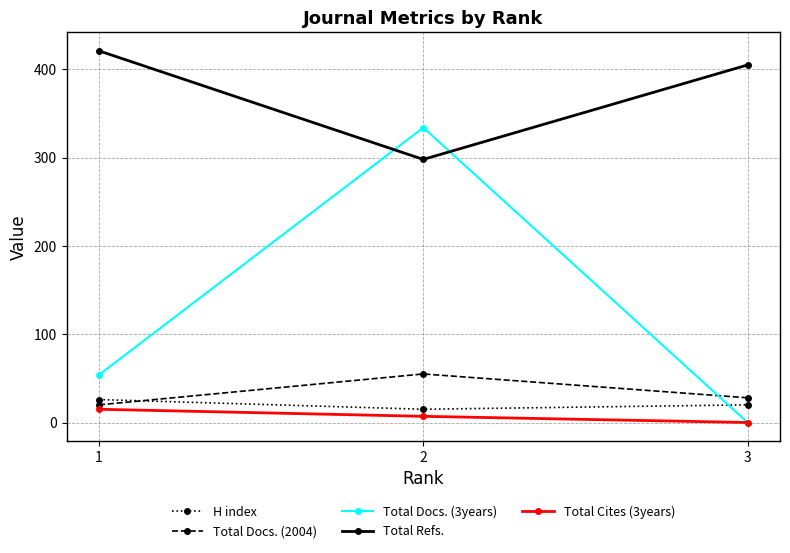

List the labels in order of Total Refs. value, largest first.

1, 3, 2